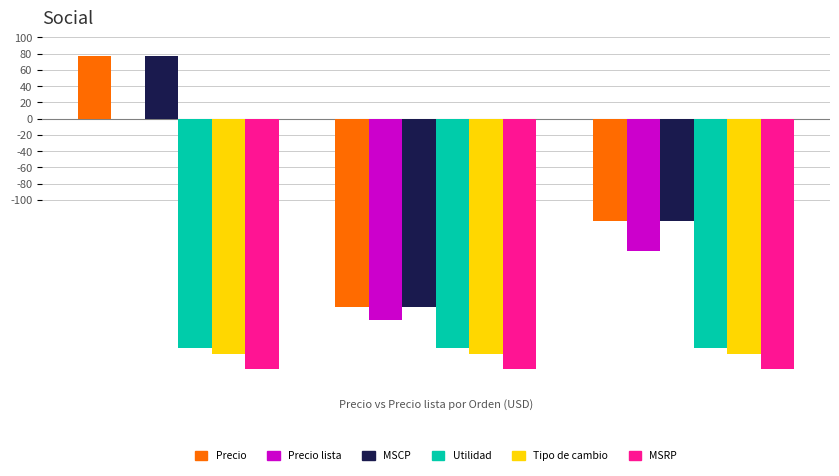

What is the maximum value shown in the chart?

77.0